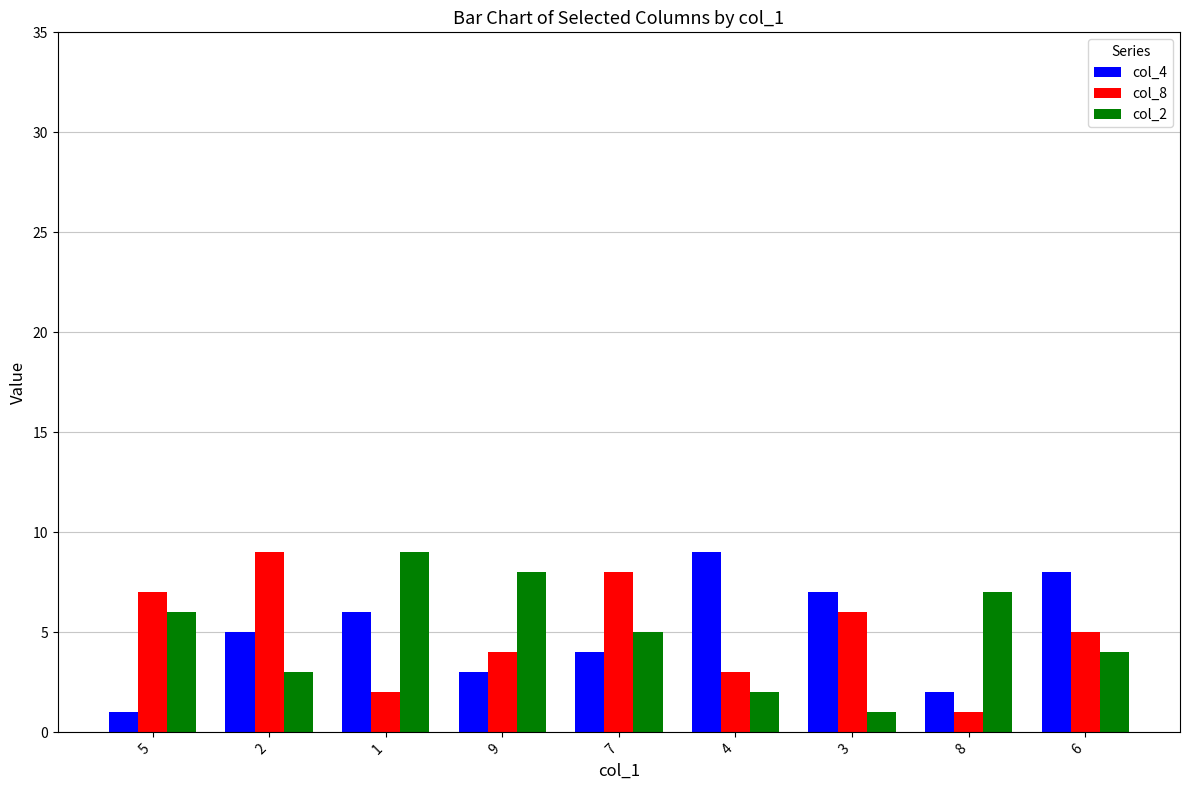

What position from the right is 6?

1